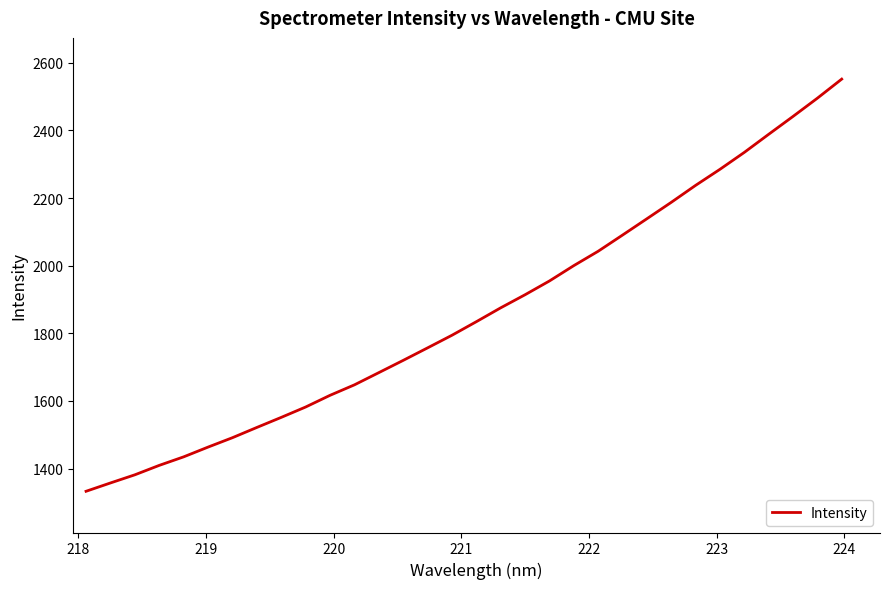

What is the maximum value shown in the chart?

2551.5